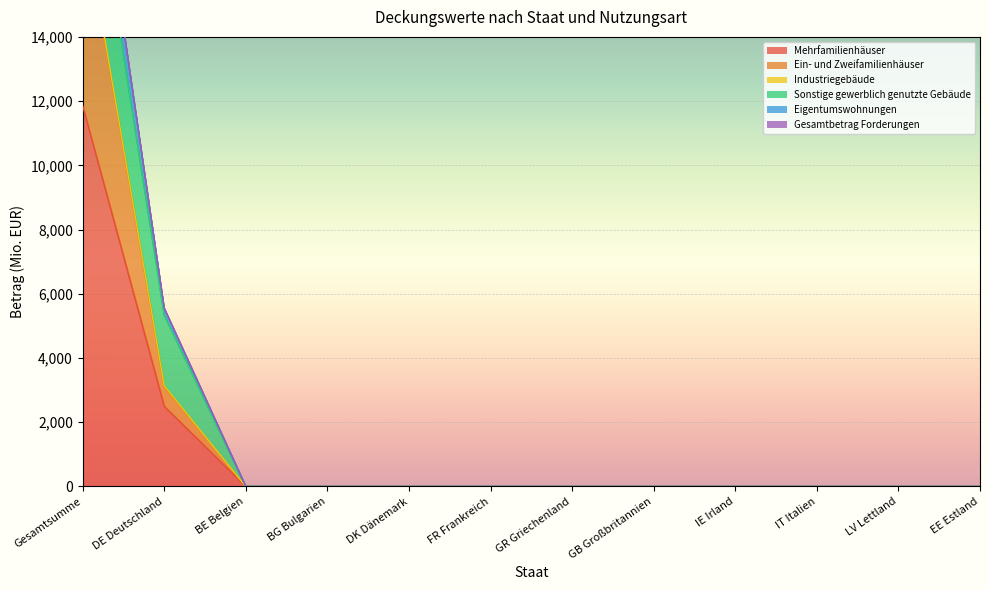

The Ein- und Zweifamilienhäuser series shows 25367.1 at Gesamtsumme. True or false?

False